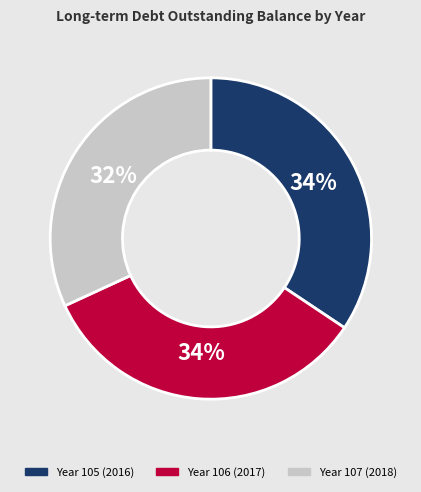

How many segments does this pie chart have?

3